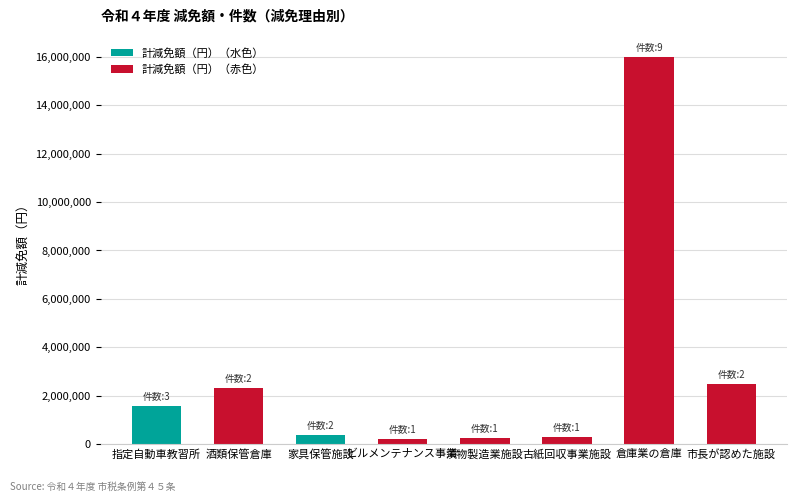

What is the smallest value displayed?

232844